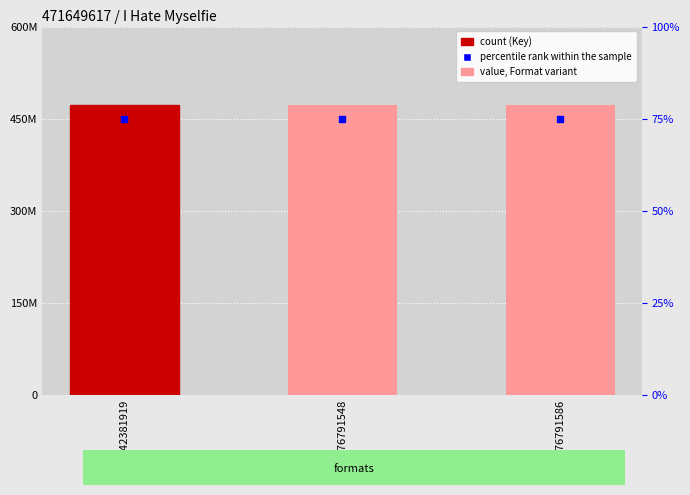

At which category is the sum across all series the highest?

9781442381919